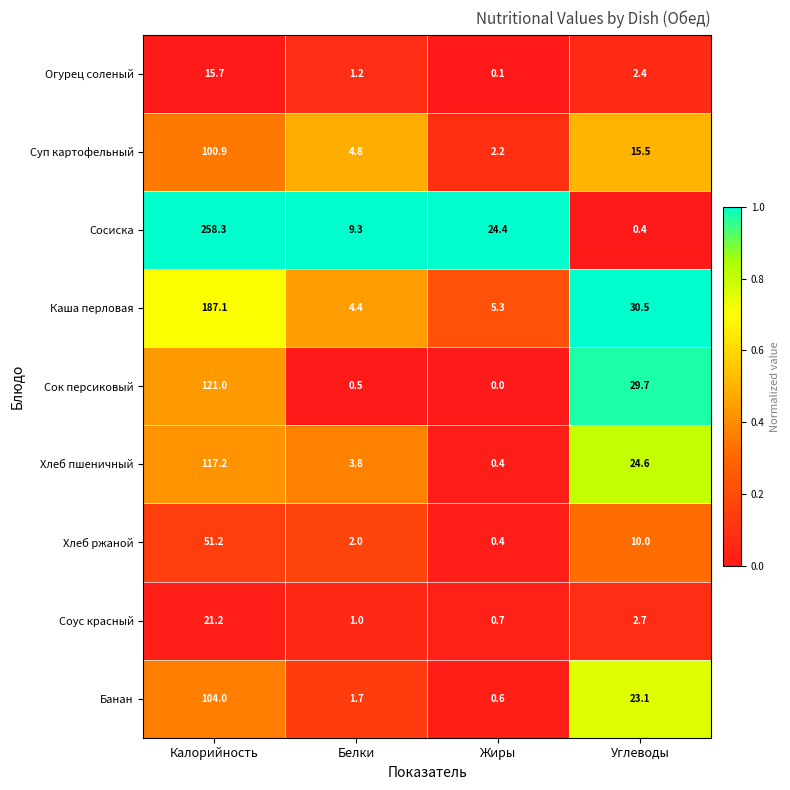

What is the difference between the maximum and minimum values in the Каша перловая series?

182.7